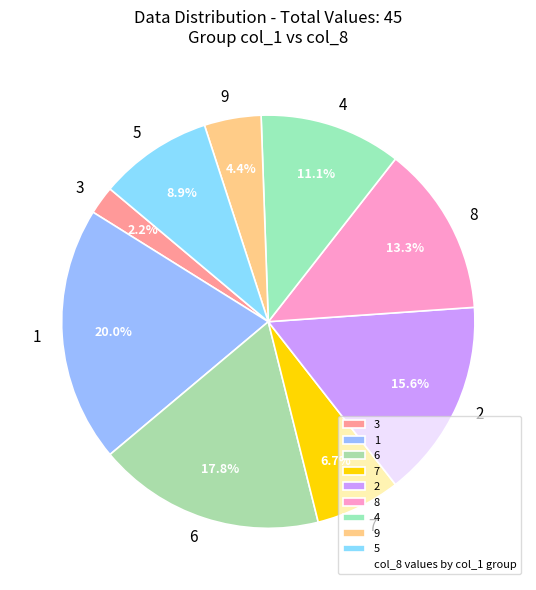

Rank the categories by value from lowest to highest.

3, 9, 7, 5, 4, 8, 2, 6, 1